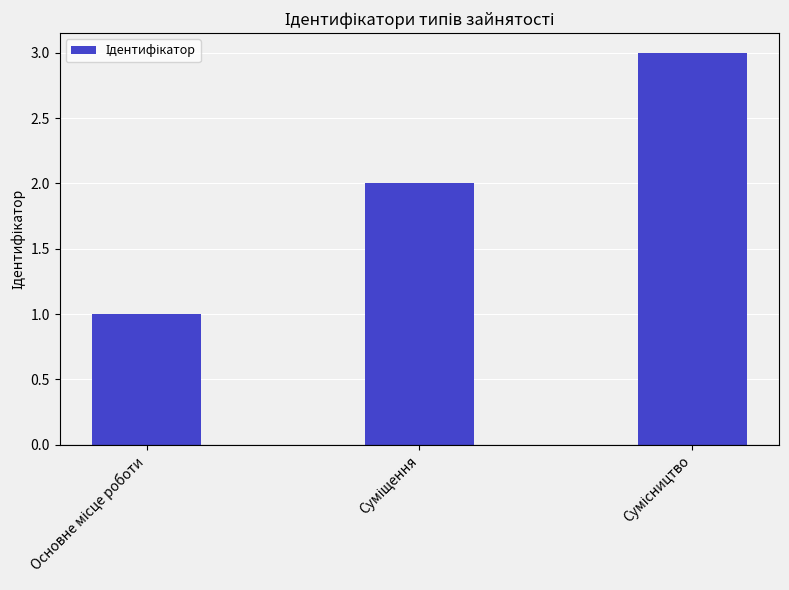

What is the greatest value displayed?

3